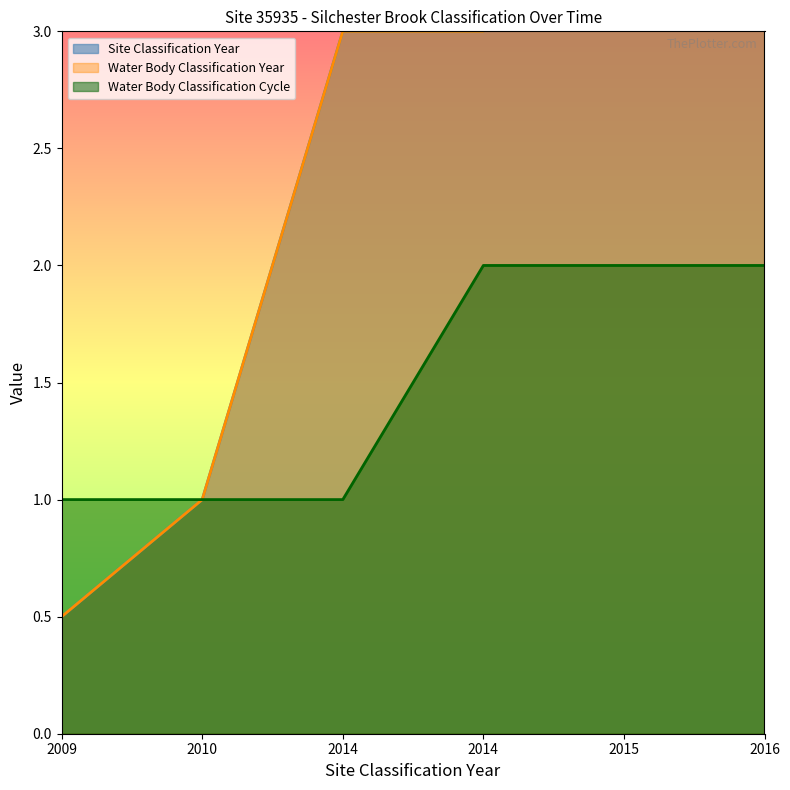

What is the difference between the maximum and minimum values in the Water Body Classification Cycle series?

1